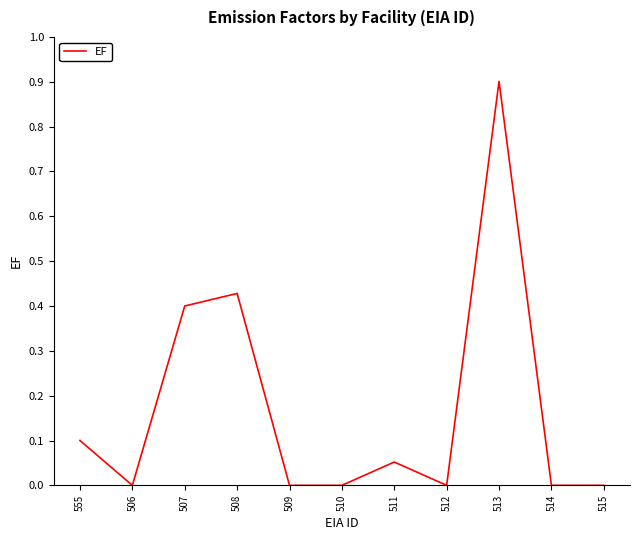

What position from the right is 509?

7